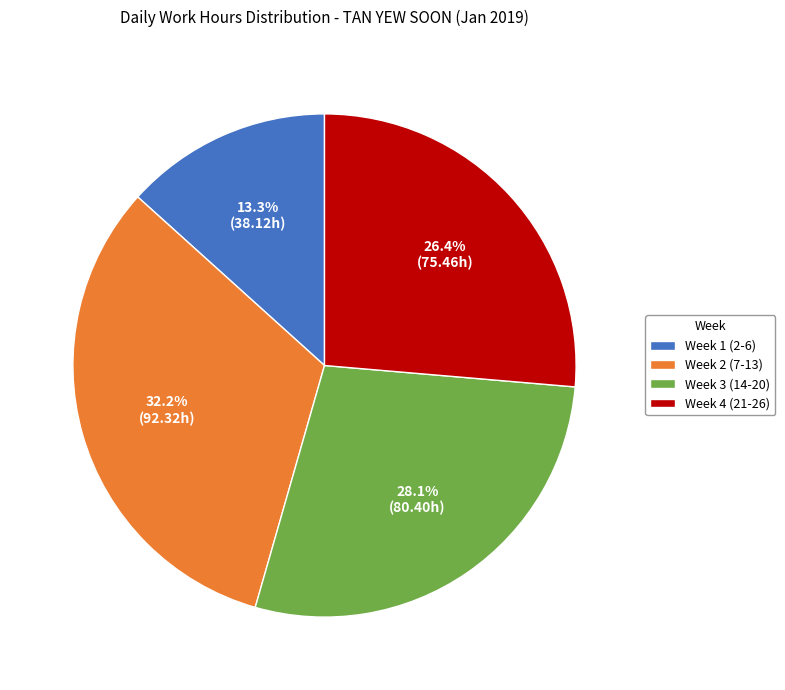

Count the number of slices in the pie.

4